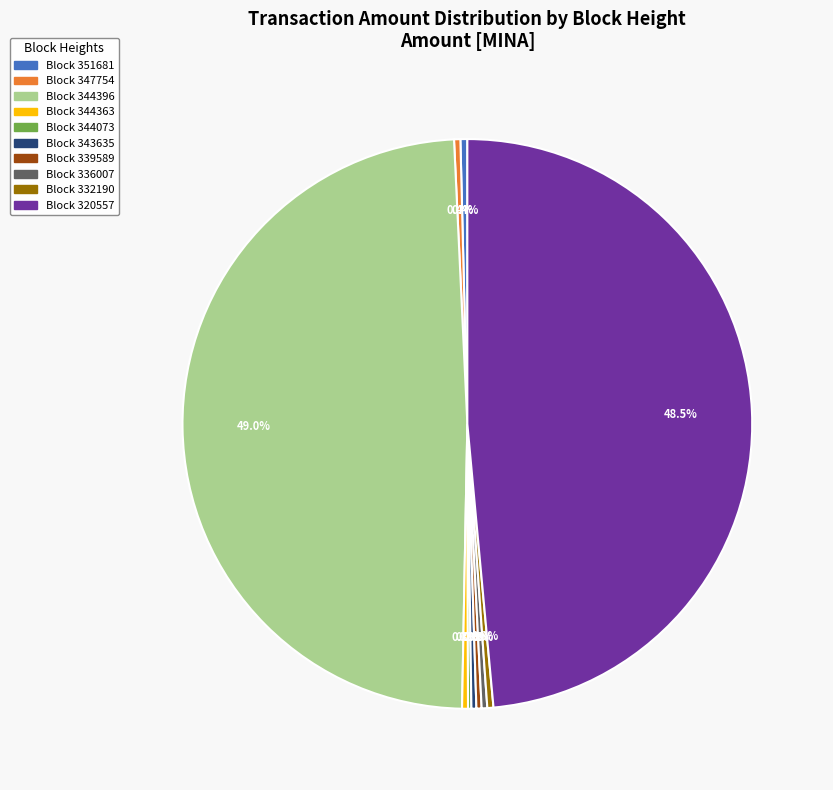

Is there any slice that represents more than half of the pie?

No